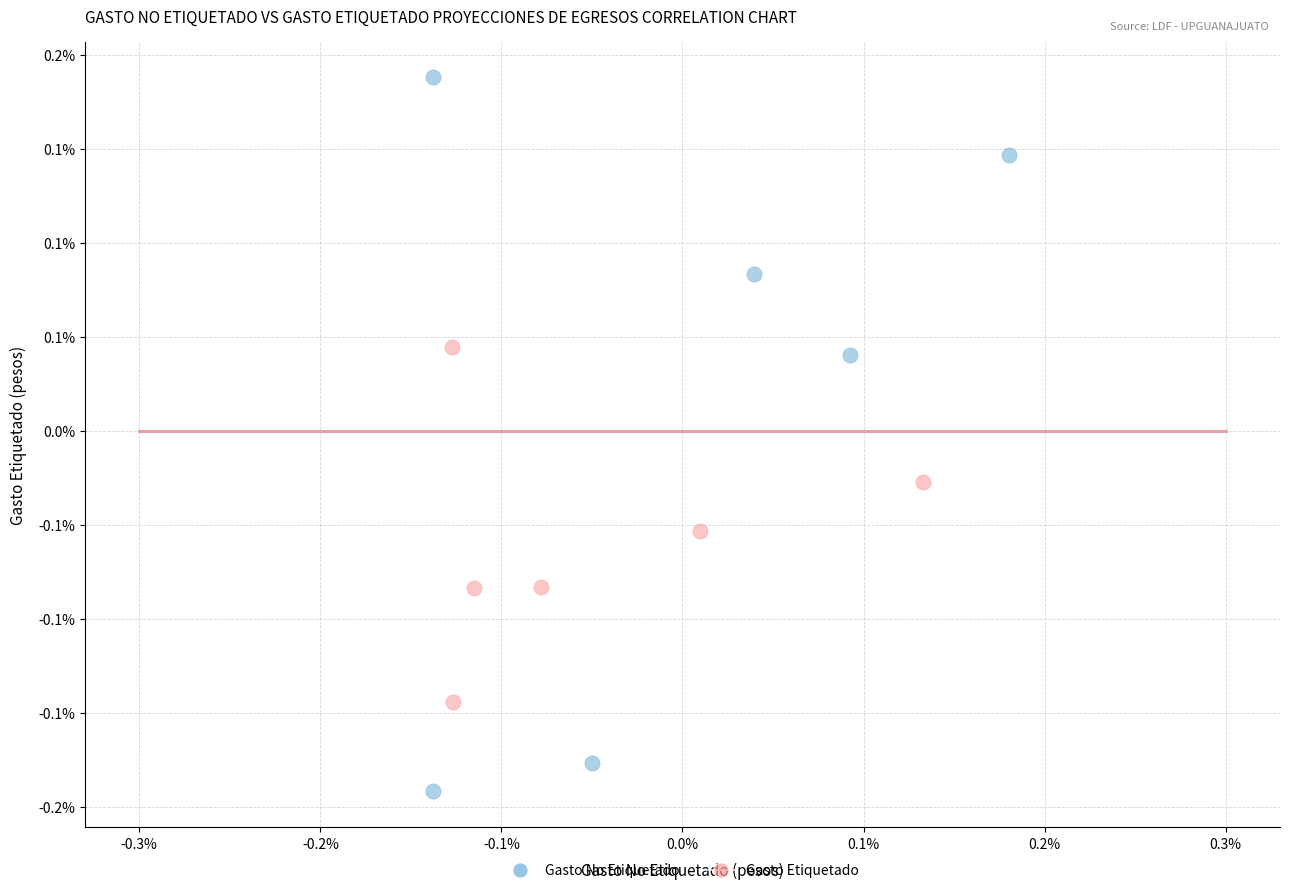

Which series has the widest spread of Y values?

Gasto No Etiquetado